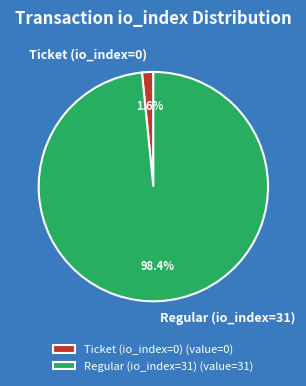

Combined, what portion of the pie is Regular (io_index=31) and Ticket (io_index=0)?

100.0%